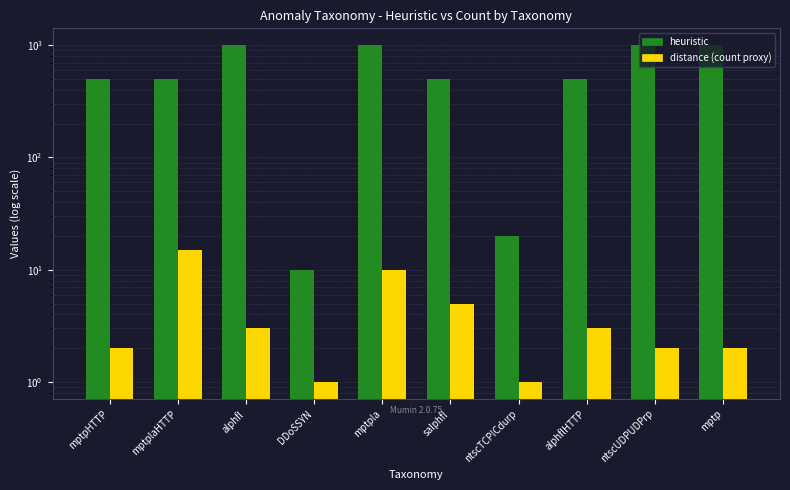

At which label does heuristic reach its minimum?

DDoSSYN